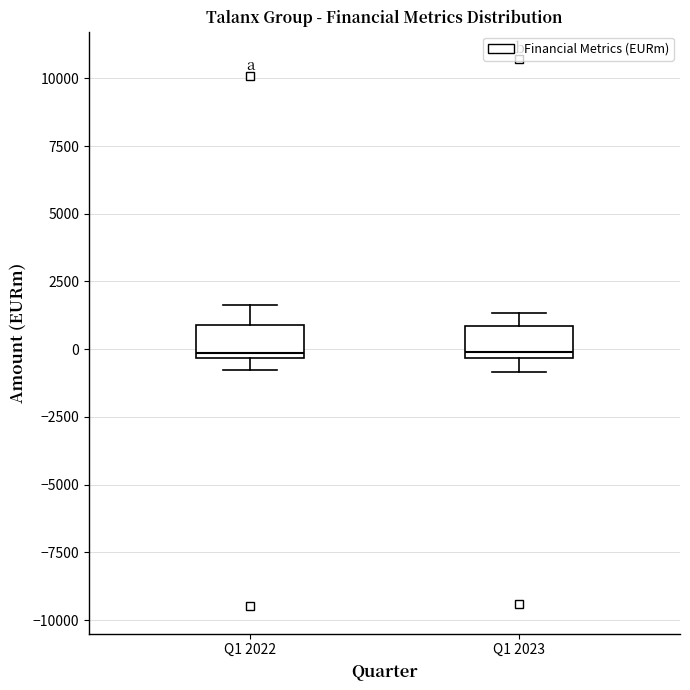

Reading left to right, read every box against the y-axis: the position of its median line, the range the box covers, and the ends of its whiskers. The values are not printed on the chart, so give them approximately, as read against the axis.

Q1 2022: median 0, box -500 to 1000, whiskers -1000 to 1500
Q1 2023: median 0, box -500 to 1000, whiskers -1000 to 1500